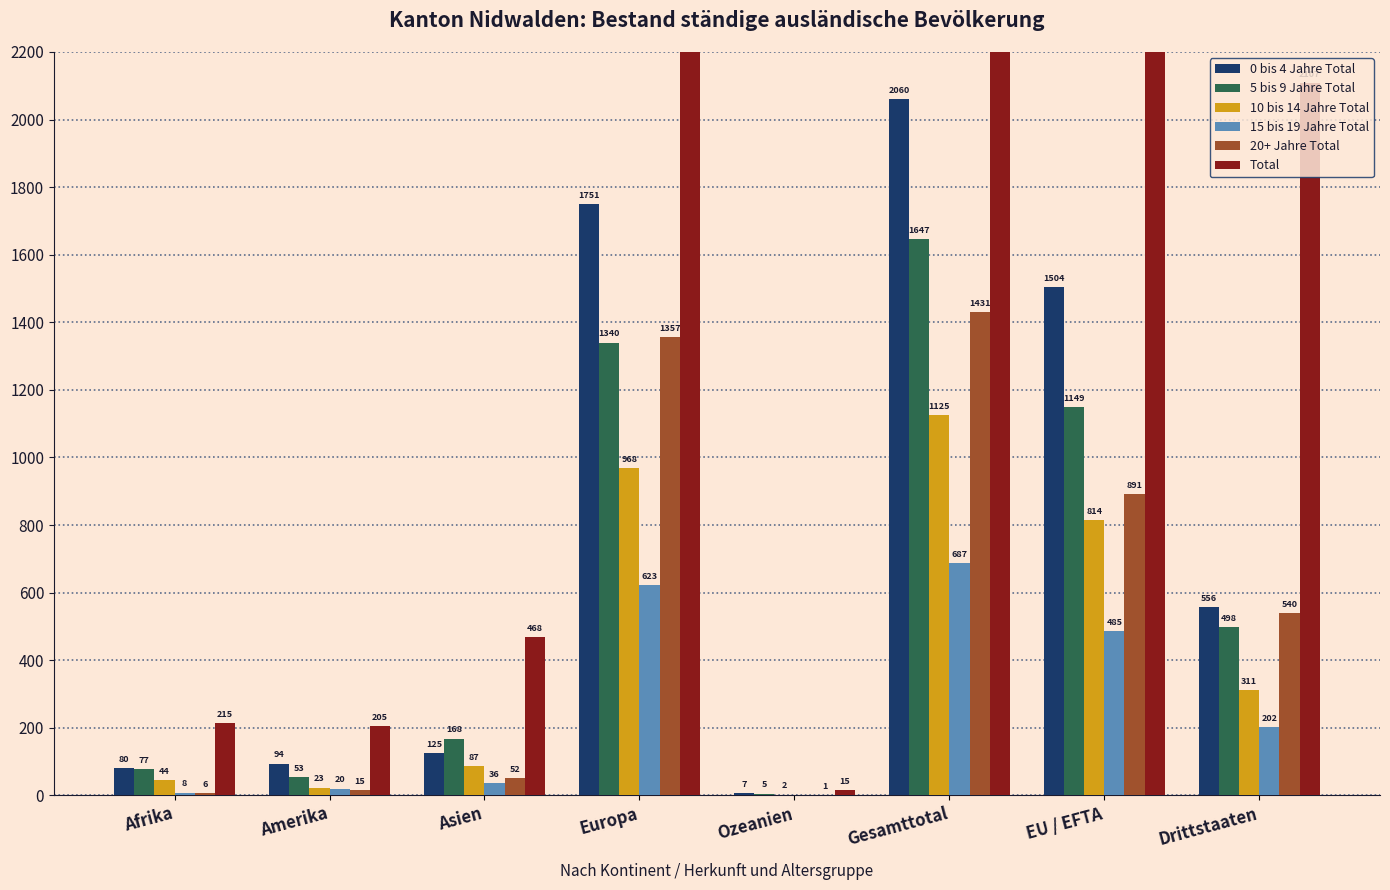

Rank the categories by 0 bis 4 Jahre Total value from lowest to highest.

Ozeanien, Afrika, Amerika, Asien, Drittstaaten, EU / EFTA, Europa, Gesamttotal